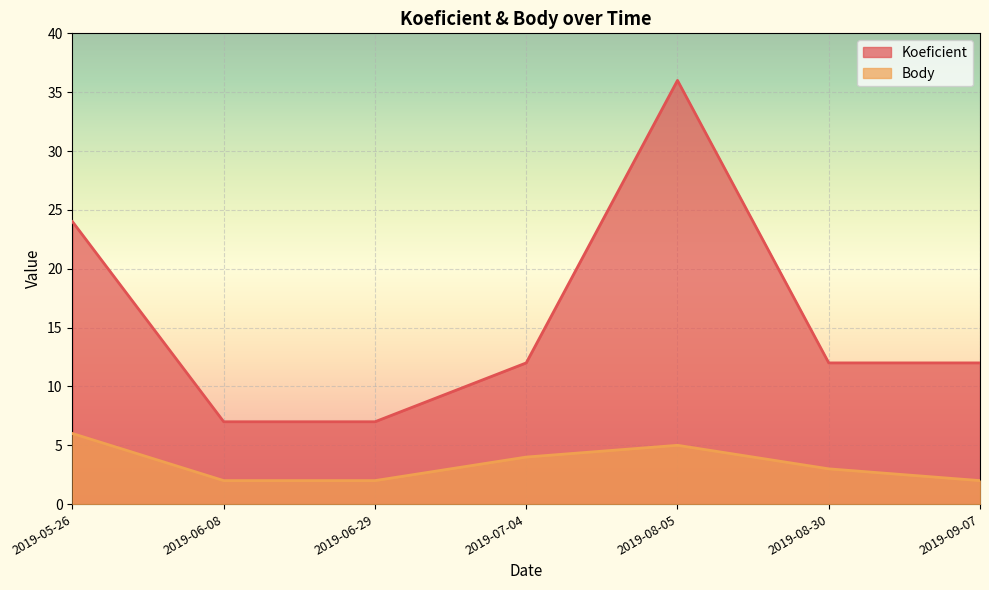

List the series in order of their overall mean, highest first.

Koeficient, Body